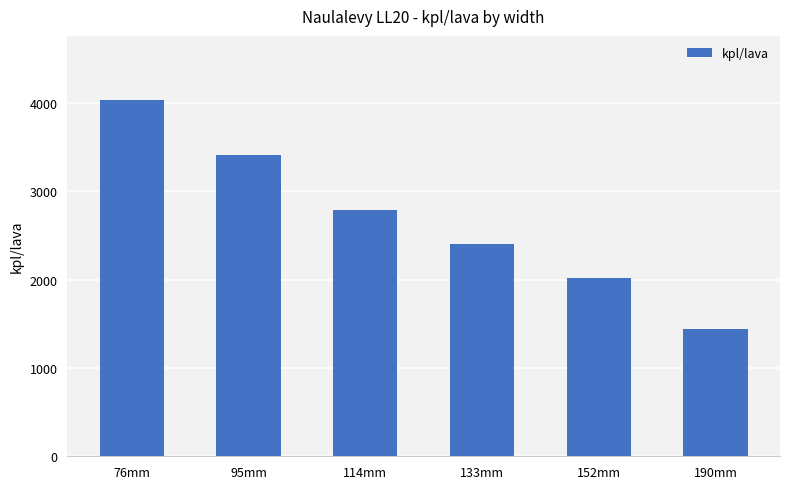

What position from the left is 133mm?

4